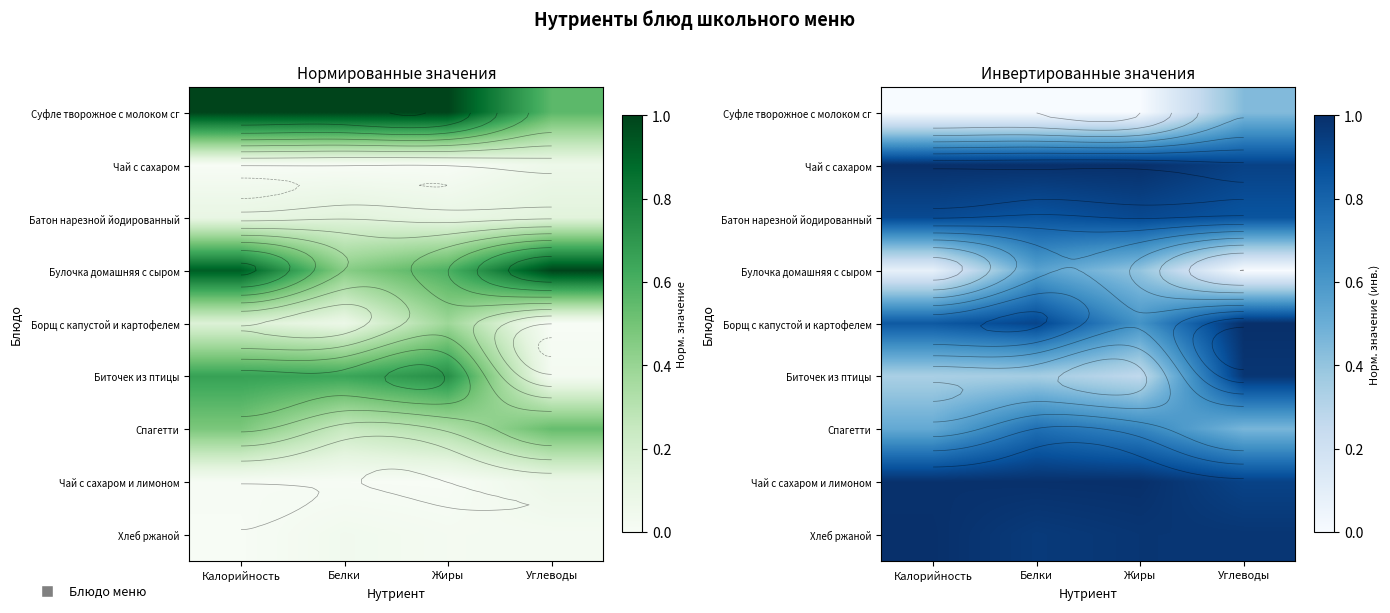

Between Углеводы and Калорийность, which is larger?

Углеводы